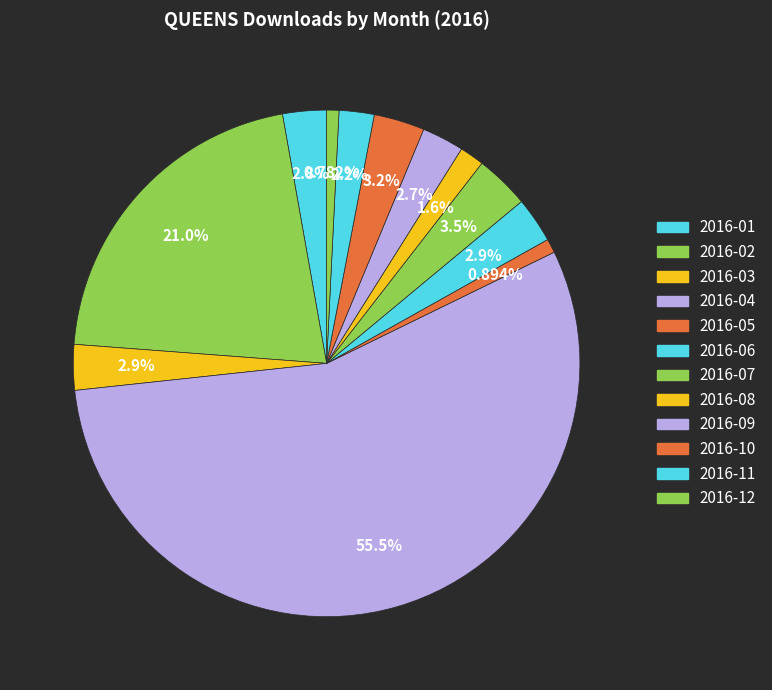

How many segments does this pie chart have?

12